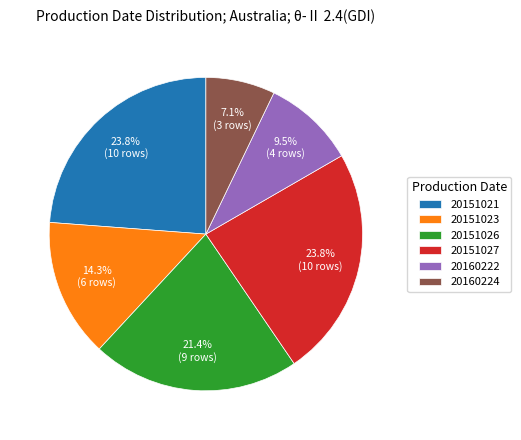

Is the sum of 20151026 and 20151027 greater than half?

No